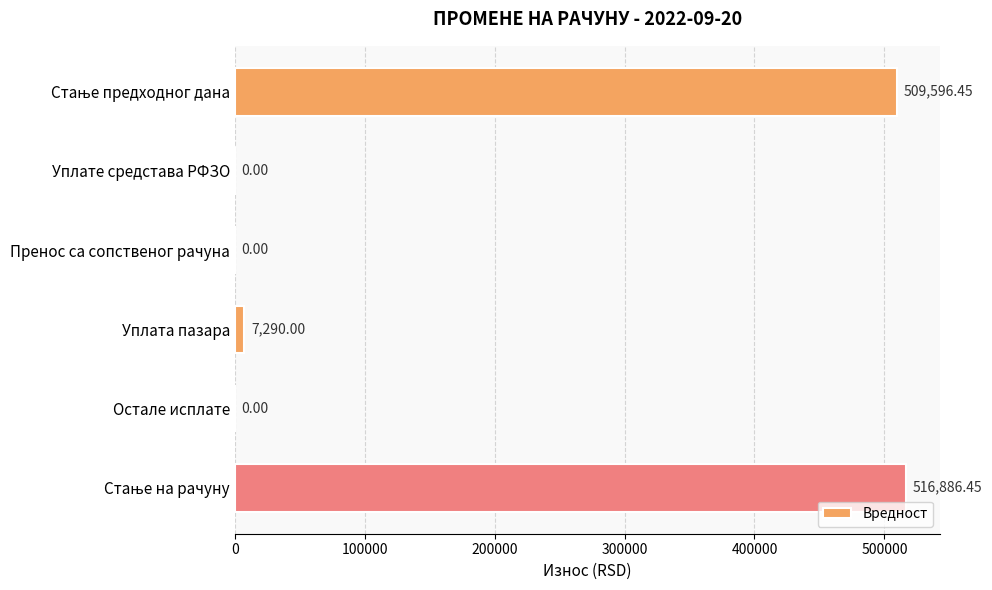

Where is the data nearest to the value 258443?

Уплата пазара